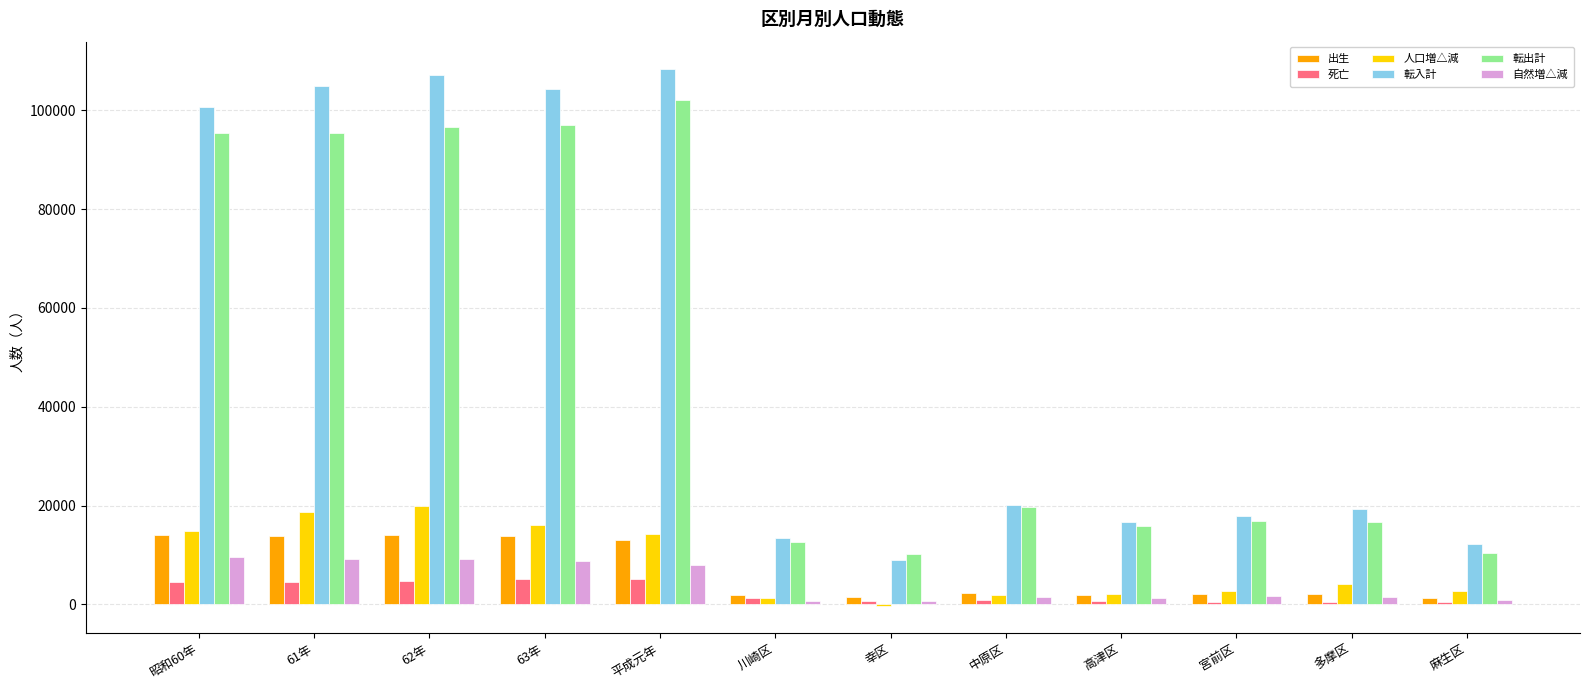

Is it true that 自然増△減 equals 1555 at 多摩区?

True